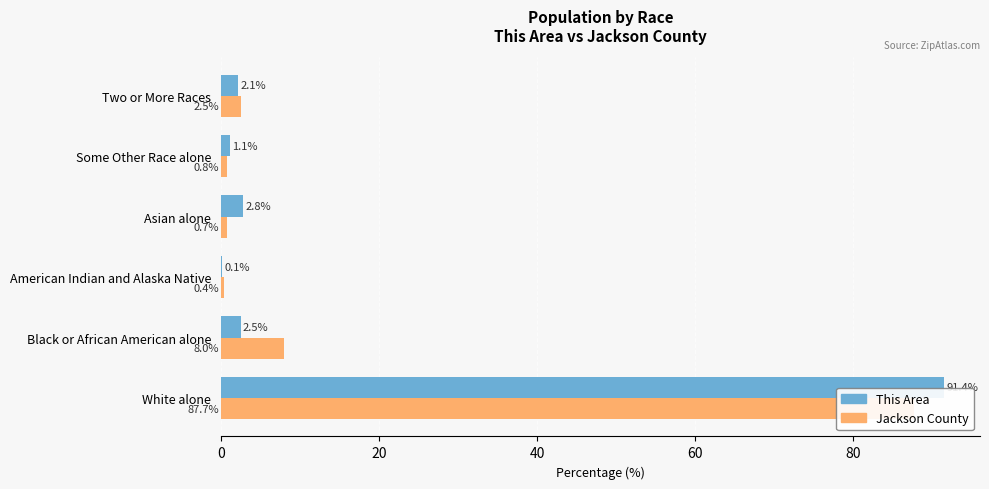

Are the bars grouped side by side (vs. stacked)?

Yes